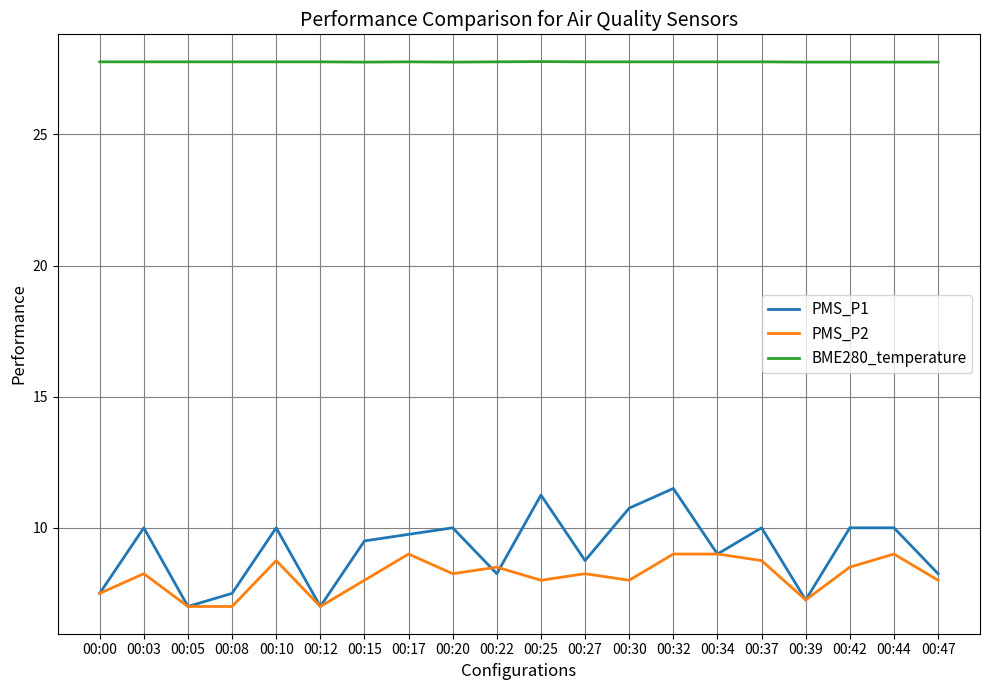

At 00:10, list the series in order from smallest to largest.

PMS_P2, PMS_P1, BME280_temperature